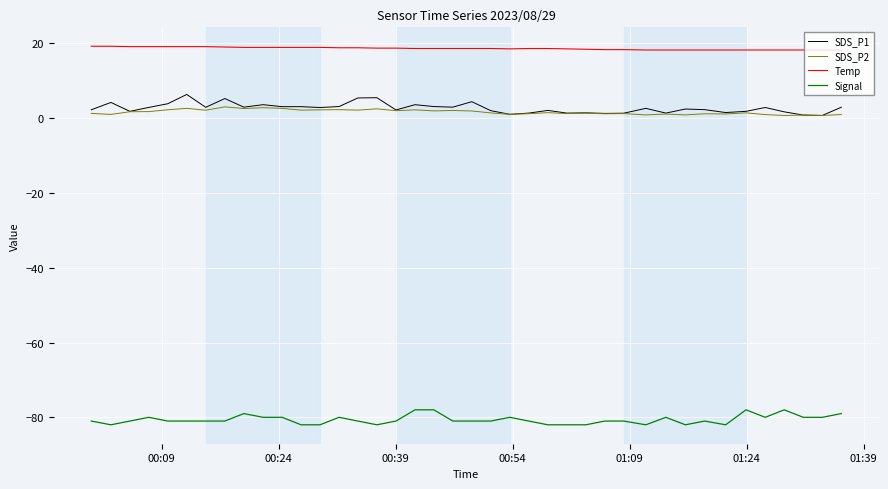

What is the sum of all Temp values?

744.8